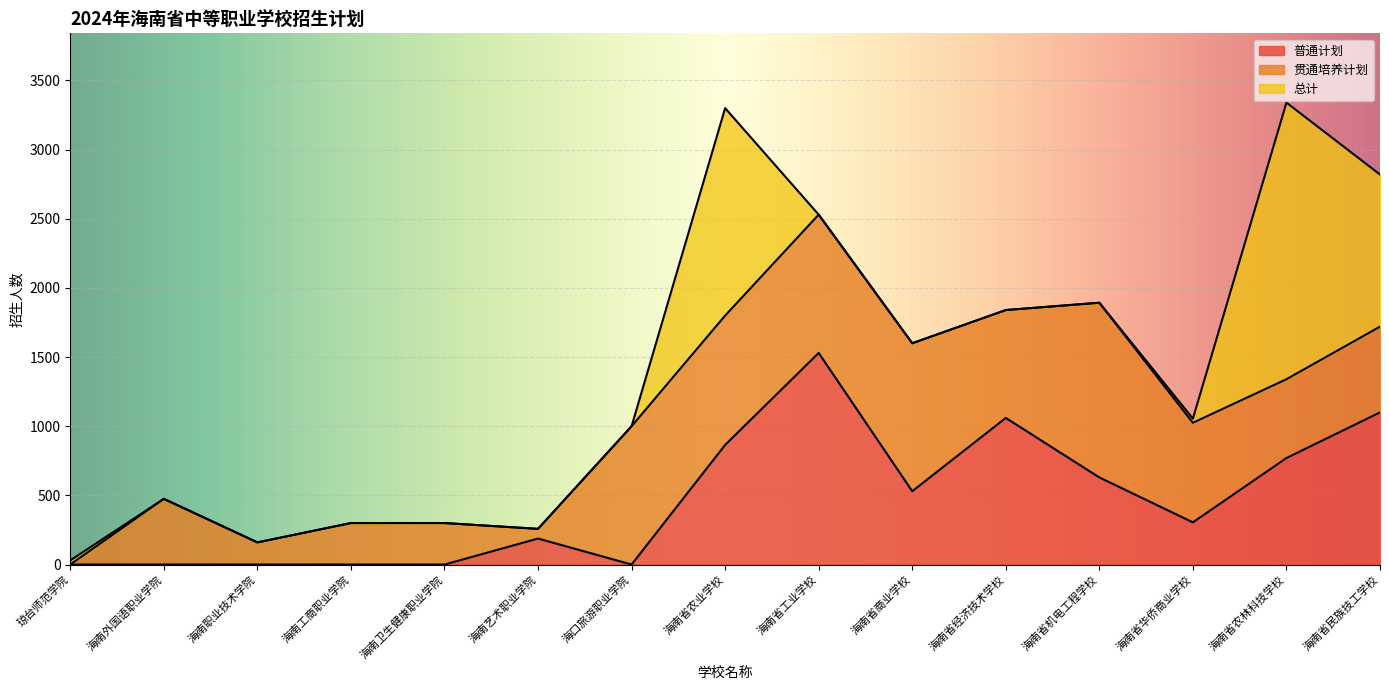

True or false: 普通计划 has a value of -558 at 琼台师范学院.

False